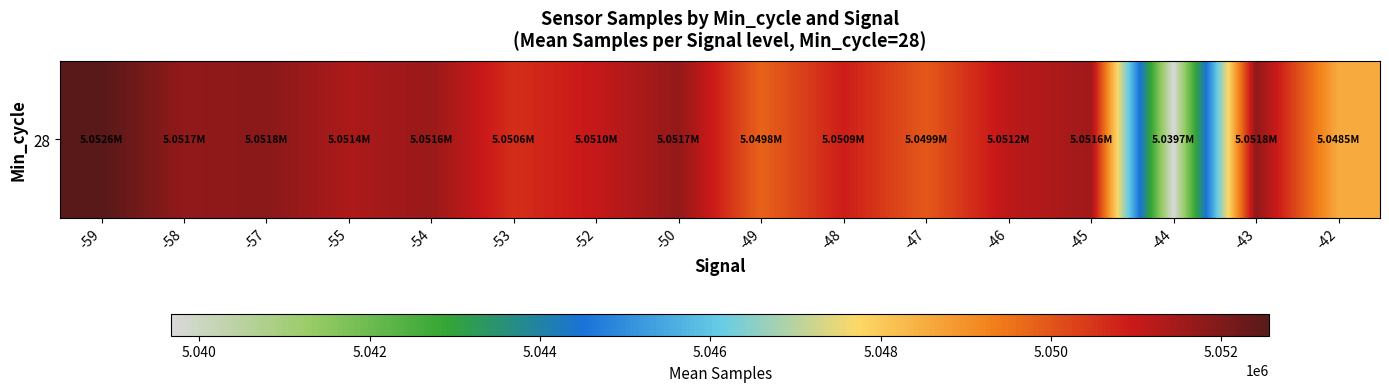

Reading right to left, extract all data points from this chart.

5048545.4	5051759.7	5039667.0	5051551.3	5051154.3	5049932.7	5050868.7	5049773.0	5051725.0	5051027.0	5050593.5	5051636.3	5051376.0	5051848.5	5051732.0	5052565.0